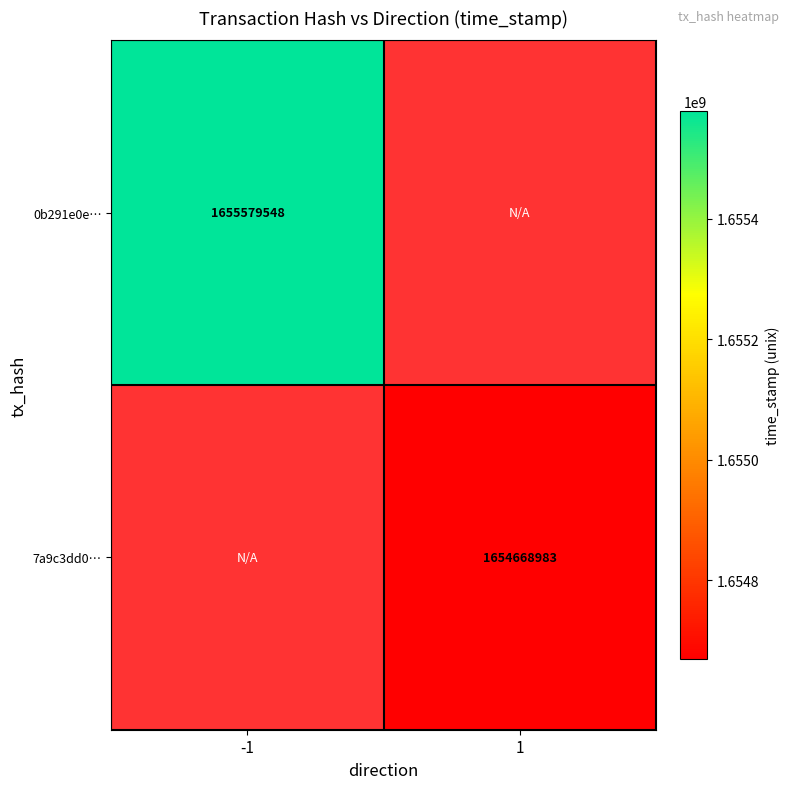

Is it true that 0b291e0e… equals 1655579548 at -1?

True